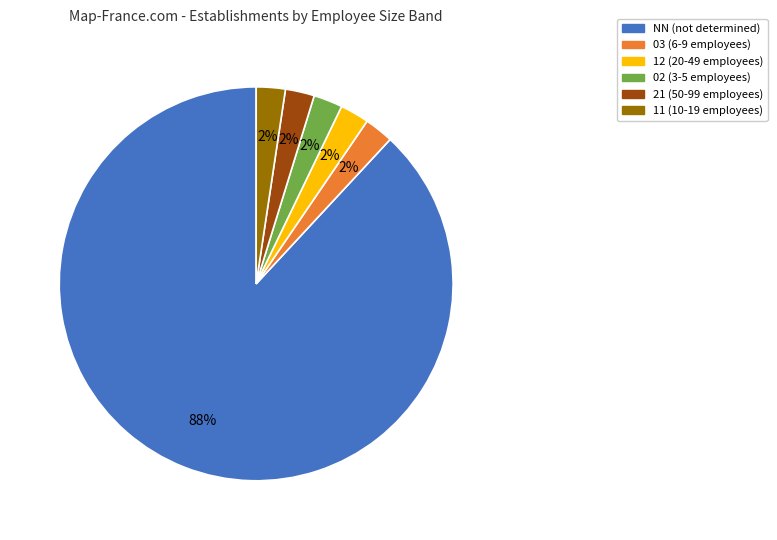

Which category accounts for the majority?

NN (not determined)